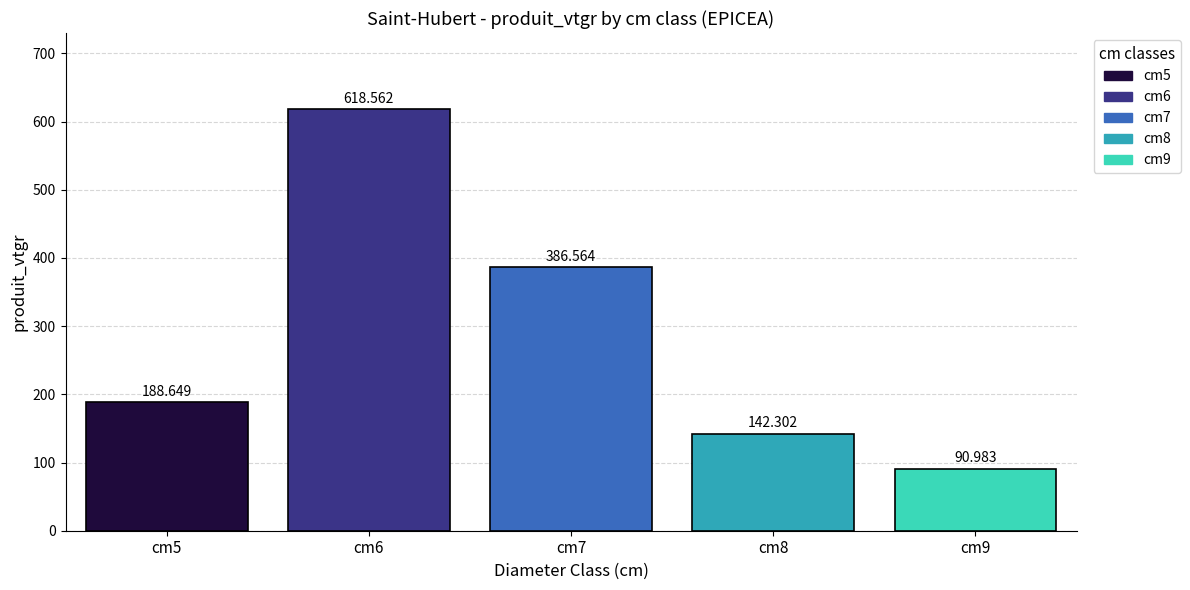

How many bars are there in each group?

5